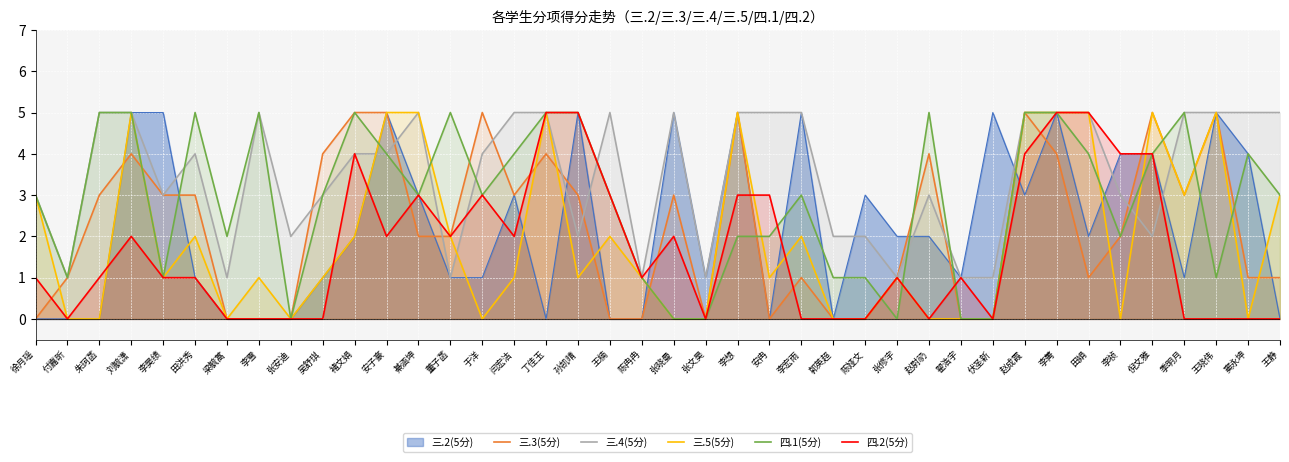

What is the difference between the highest and lowest values at 伏圣新?

5